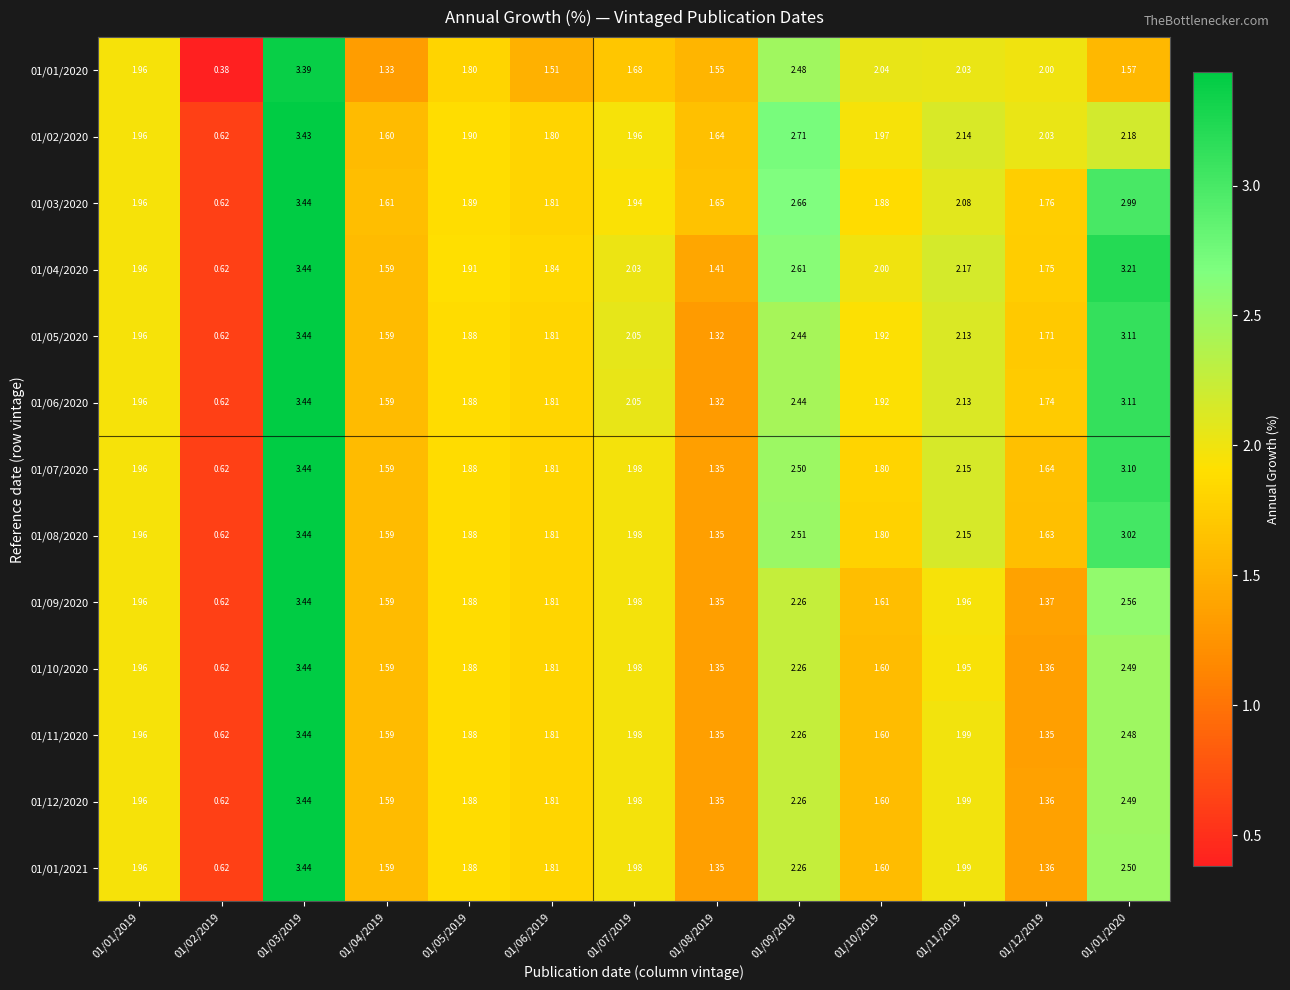

Is the value of 01/05/2020 at 01/01/2019 greater than the value of 01/12/2020 at 01/04/2019?

Yes